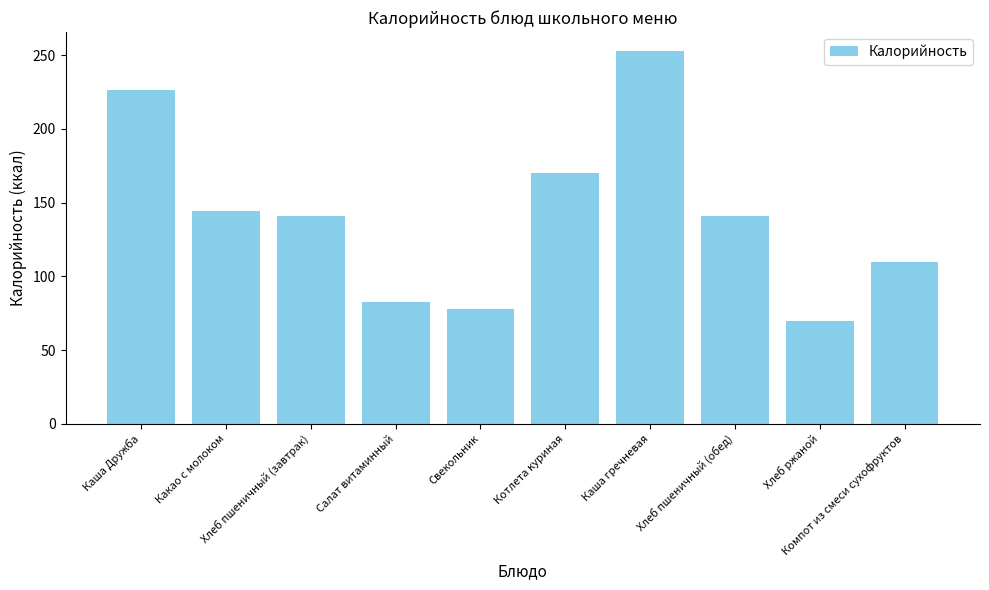

Reading left to right, transcribe all the data shown in this chart.

Каша Дружба=226.2	Какао с молоком=144.0	Хлеб пшеничный (завтрак)=141.0	Салат витаминный=82.8	Свекольник=77.6	Котлета куриная=169.7	Каша гречневая=252.9	Хлеб пшеничный (обед)=141.0	Хлеб ржаной=69.6	Компот из смеси сухофруктов=110.0